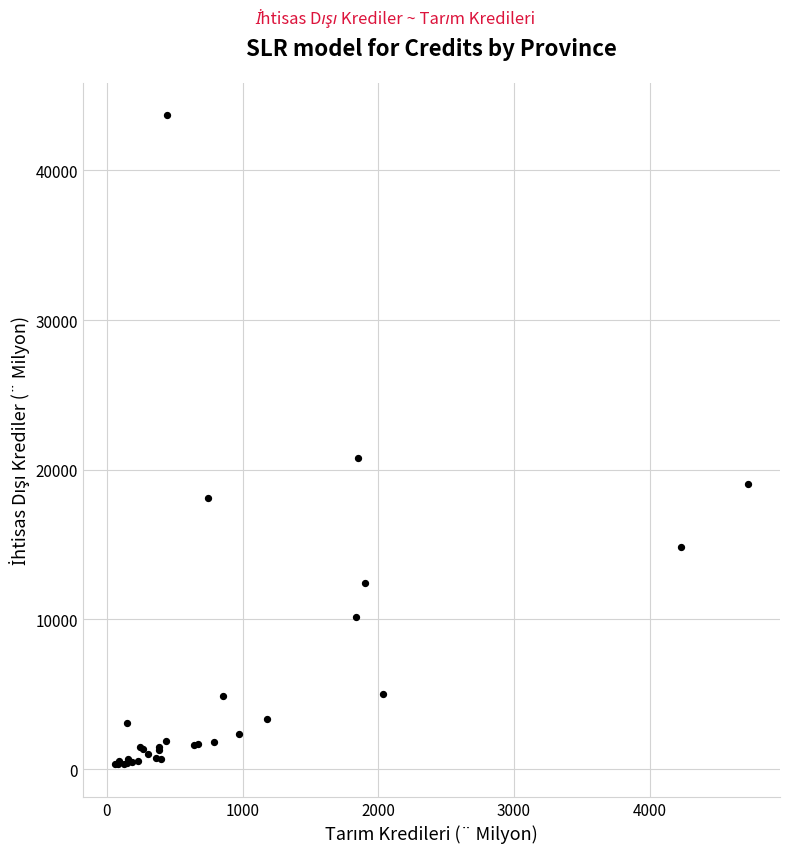

What Y value in the scatter plot is closest to 22008?

20788.0